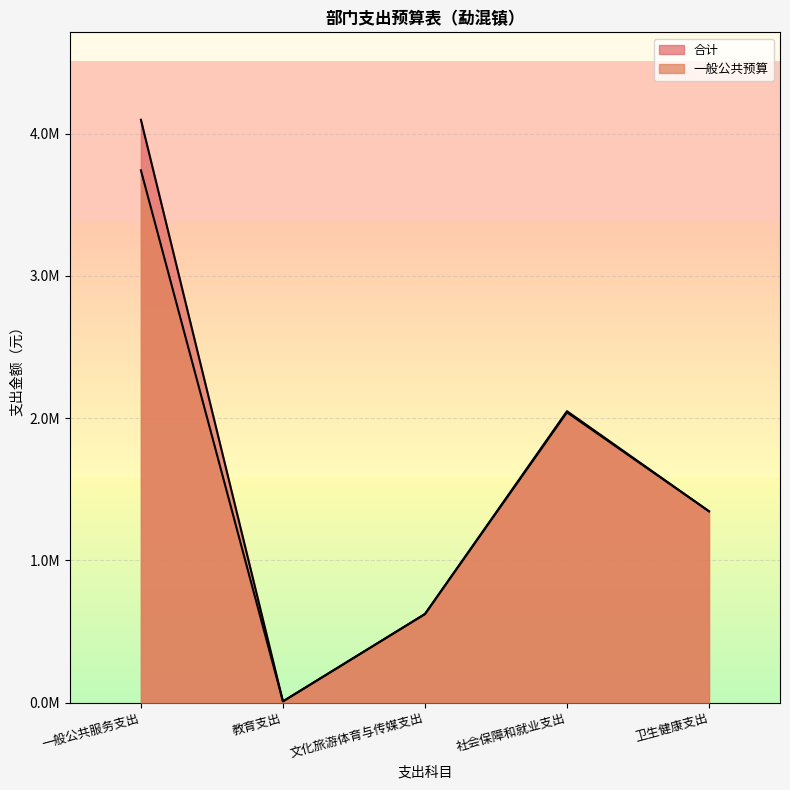

Does the chart display data point markers on the line(s)?

No